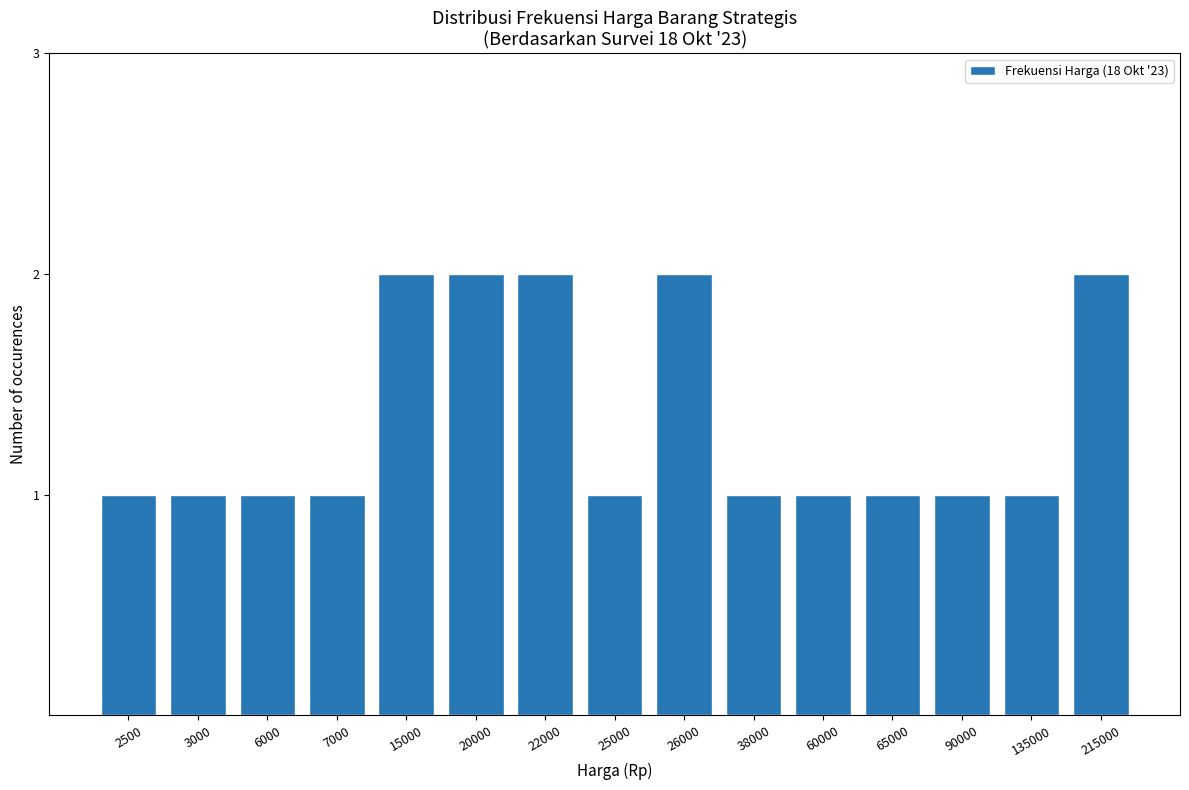

Reading right to left, what are all the values shown in this chart?

2	1	1	1	1	1	2	1	2	2	2	1	1	1	1